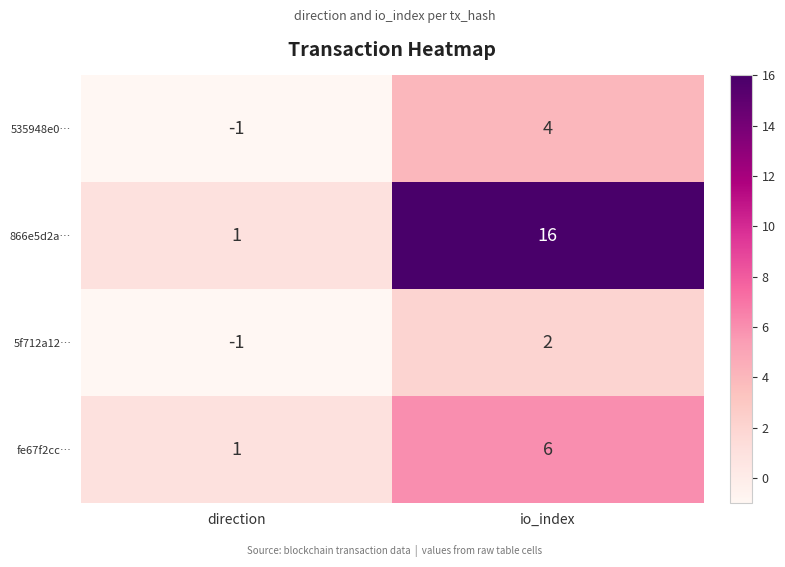

Which series has the largest range (max minus min)?

866e5d2a…